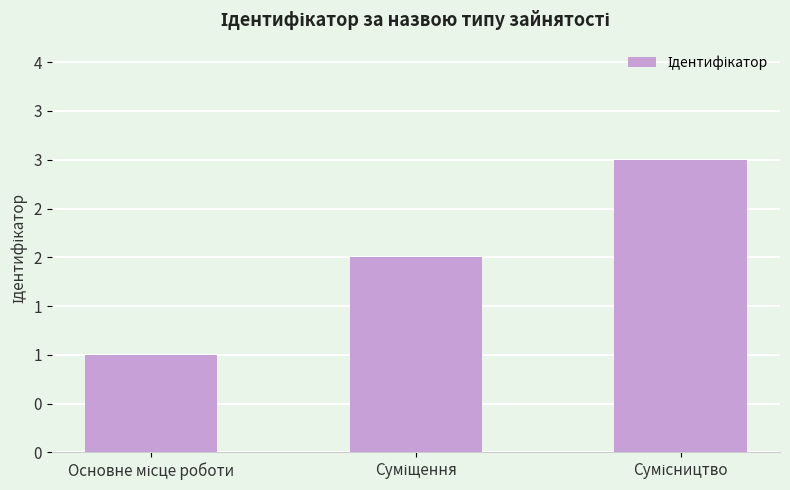

Are the bars horizontal?

No